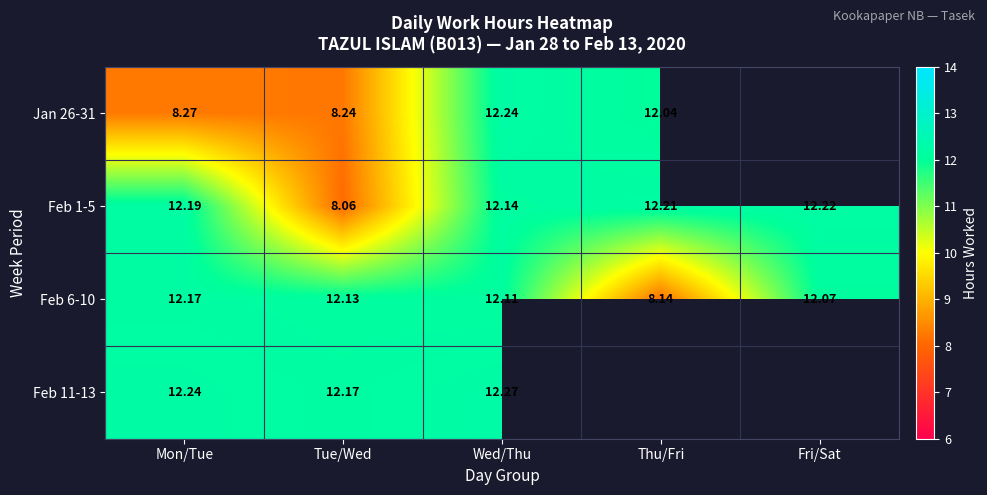

How many distinct data groups are displayed?

4